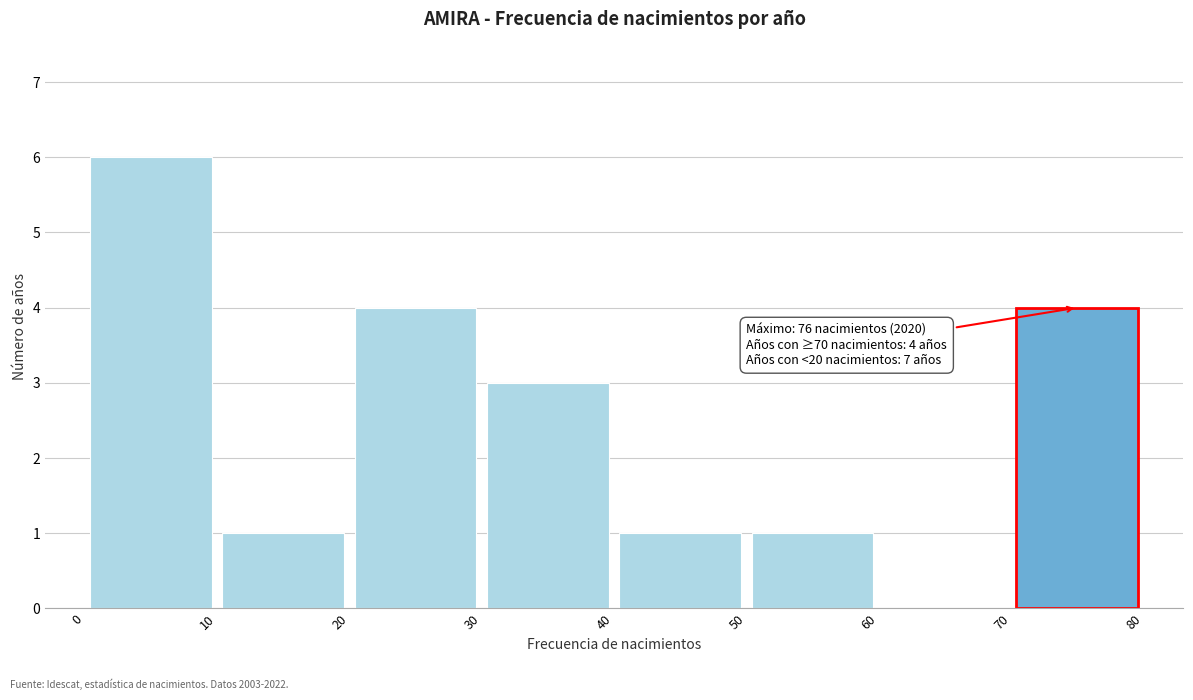

Over which range of the x-axis is the bar tallest?

0 to 10